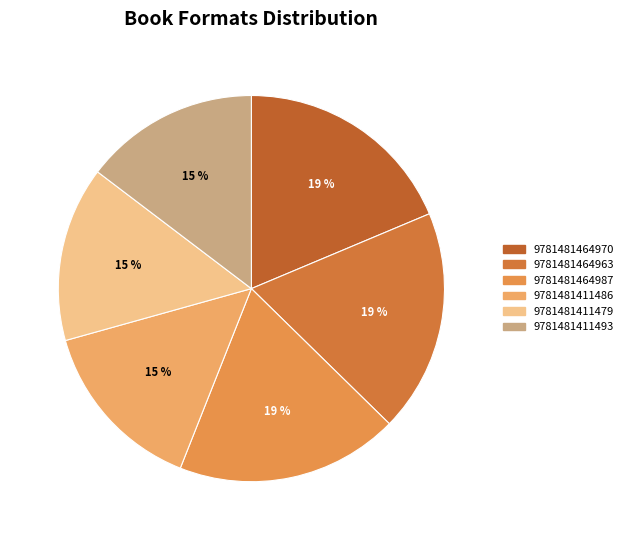

Which category has the biggest portion of the pie?

9781481464970